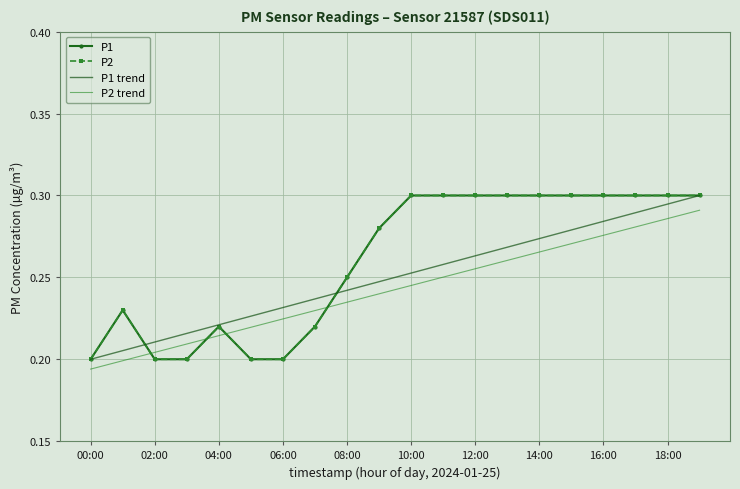

At how many categories does at least one series exceed 0?

20